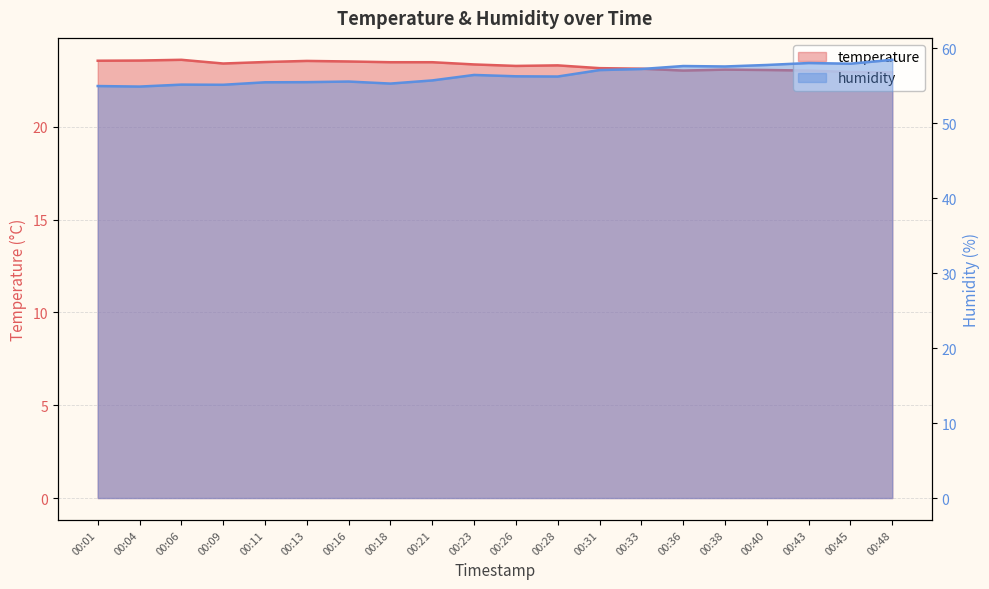

True or false: humidity and temperature intersect in this chart.

False